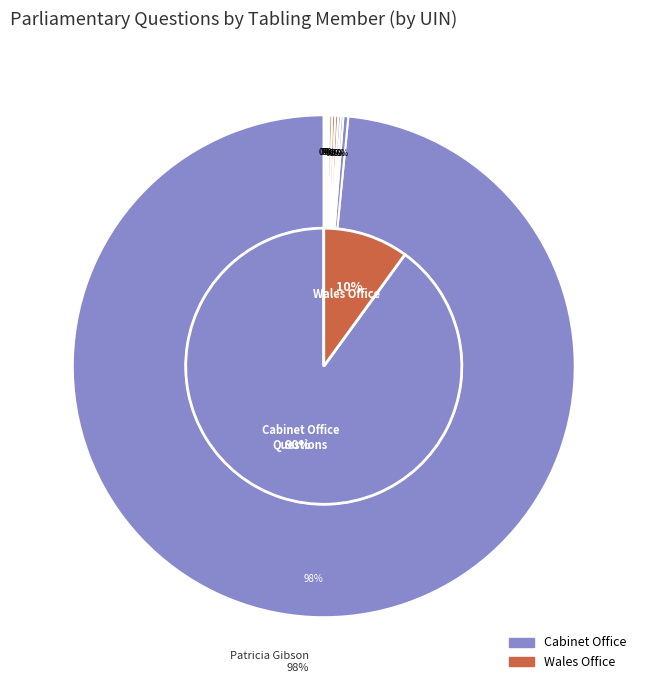

Which has a higher value, Christian Matheson or Jo Platt (1137)?

Christian Matheson